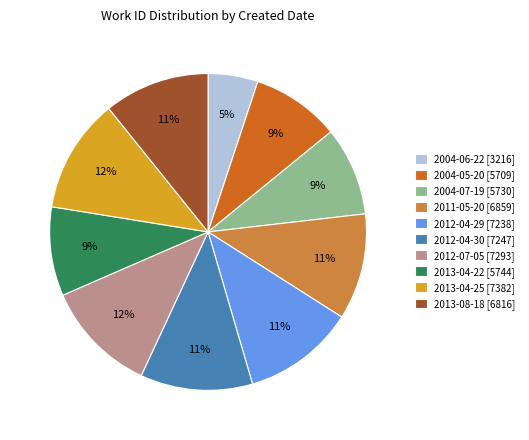

To the nearest percent, what is the difference between the largest and smallest slice percentages?

7%